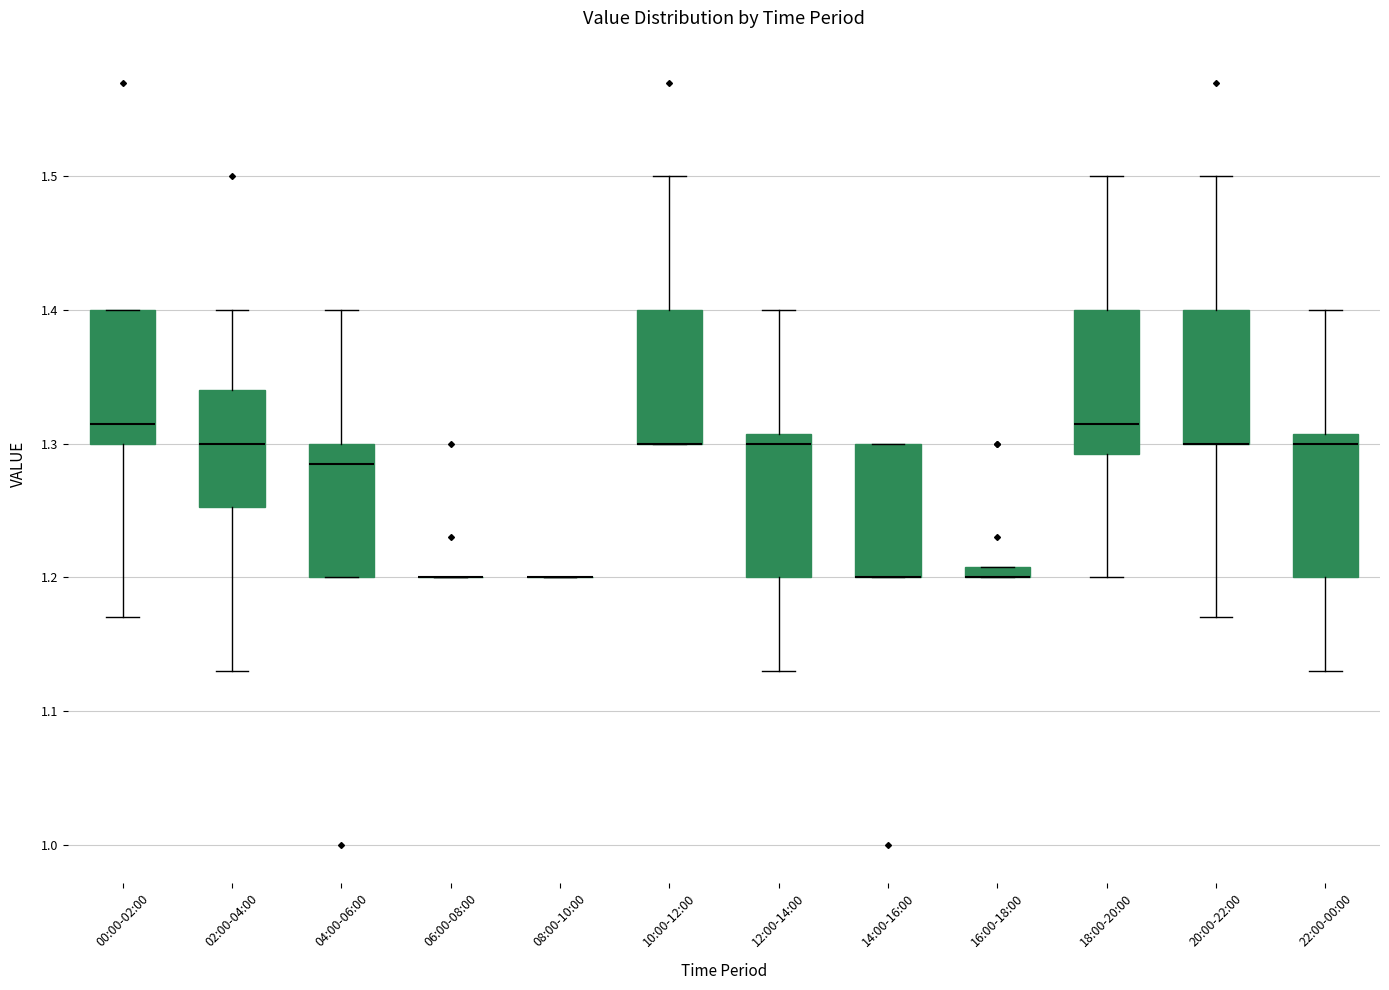

Where is the lower edge of the box for 16:00-18:00 on the y-axis? The values are not printed on the chart, so give them approximately, as read against the axis.

1.20